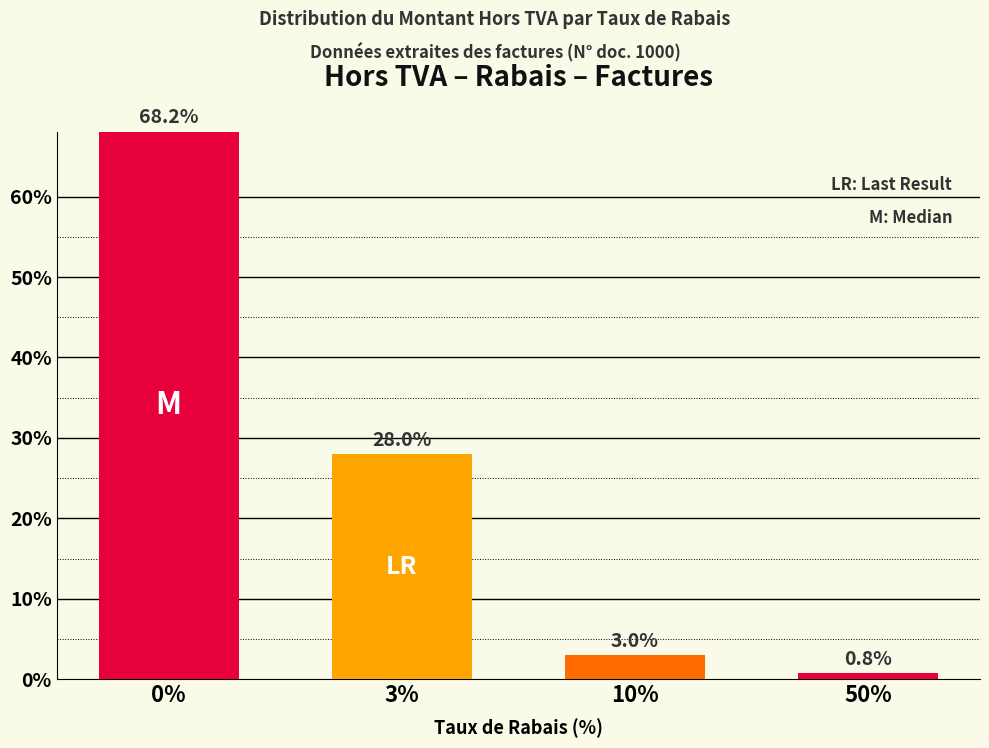

True or false: the data shows 68.2 at 0%.

True